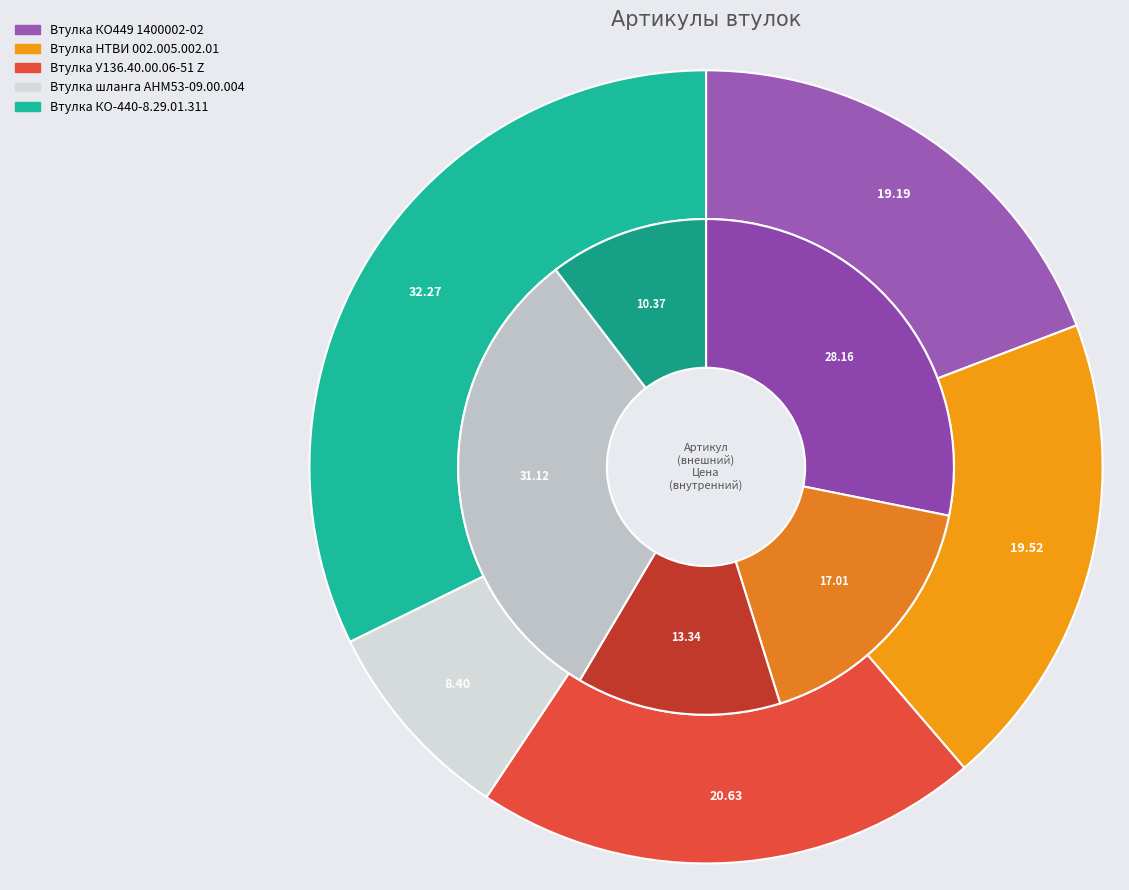

Is there a majority slice in this chart?

No